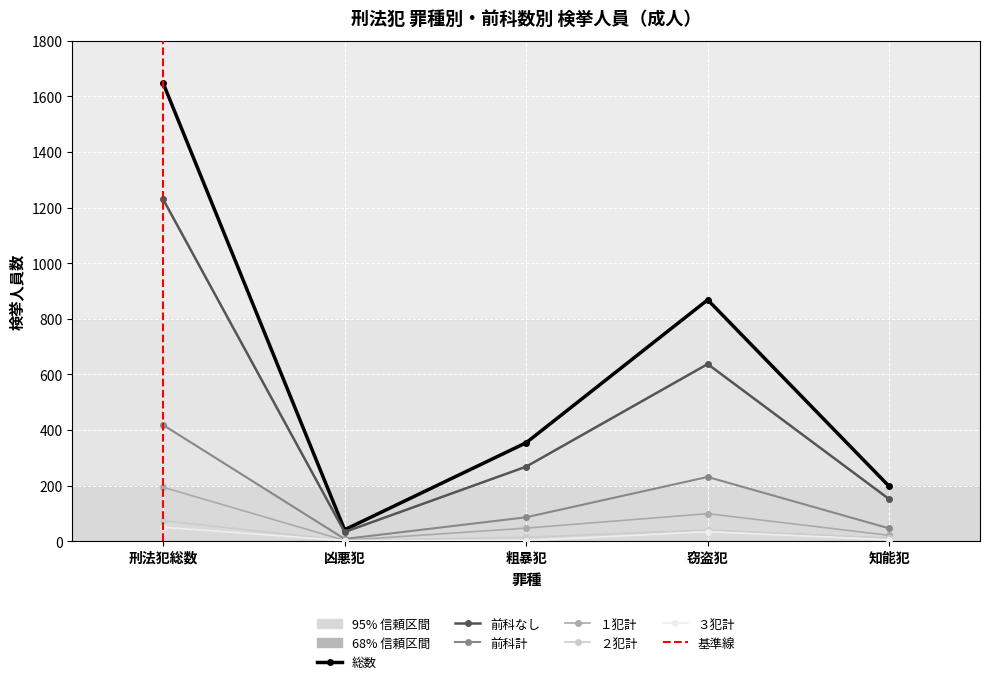

Is it true that ２犯計 equals 1 at 凶悪犯?

False